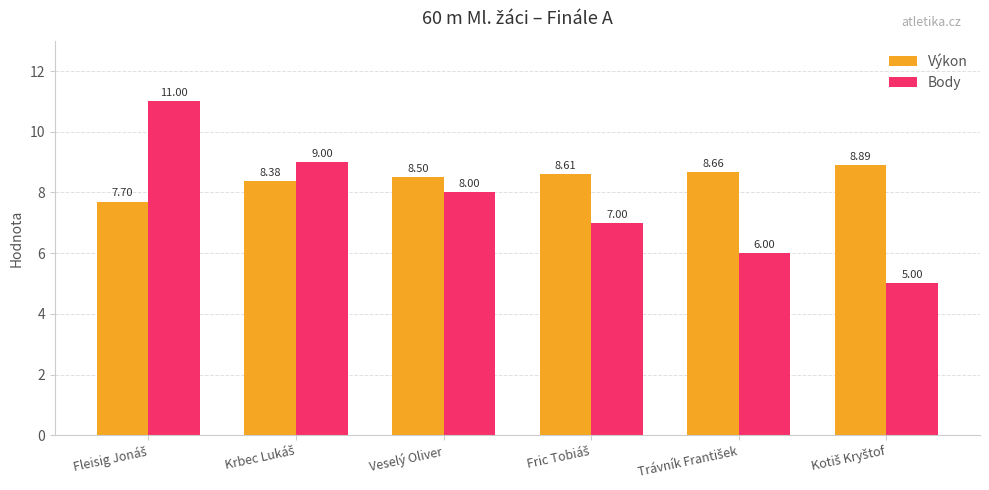

What is the difference between the maximum and minimum values in the Body series?

6.0